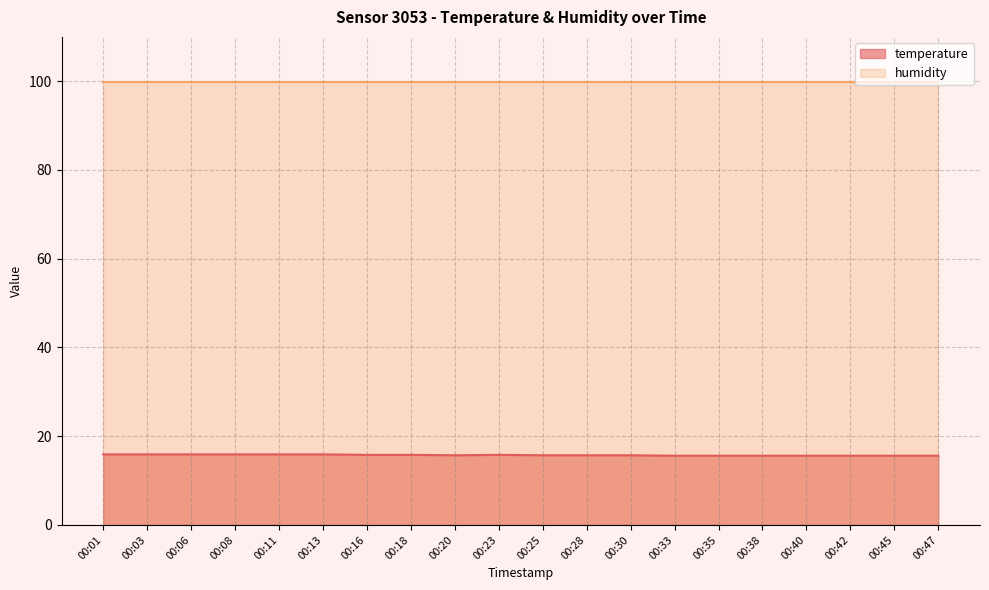

What is the total value across all series at 00:42?

115.5